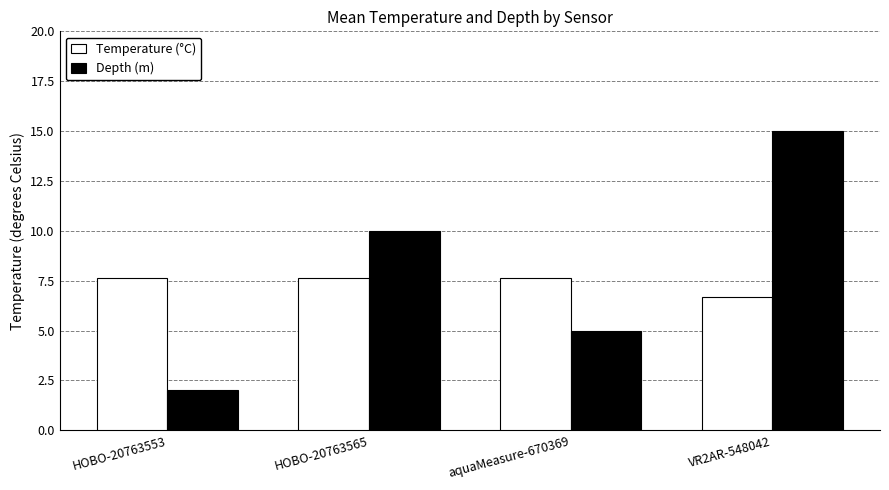

How many bars are there in total?

8